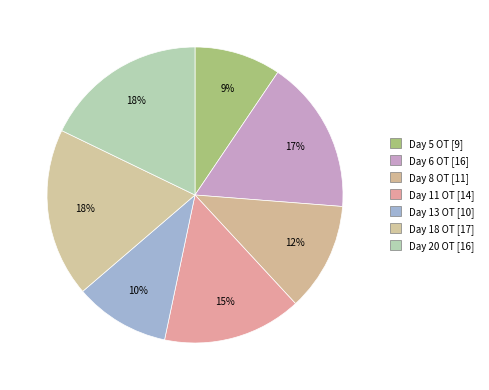

To the nearest percent, what is the average slice percentage?

14%